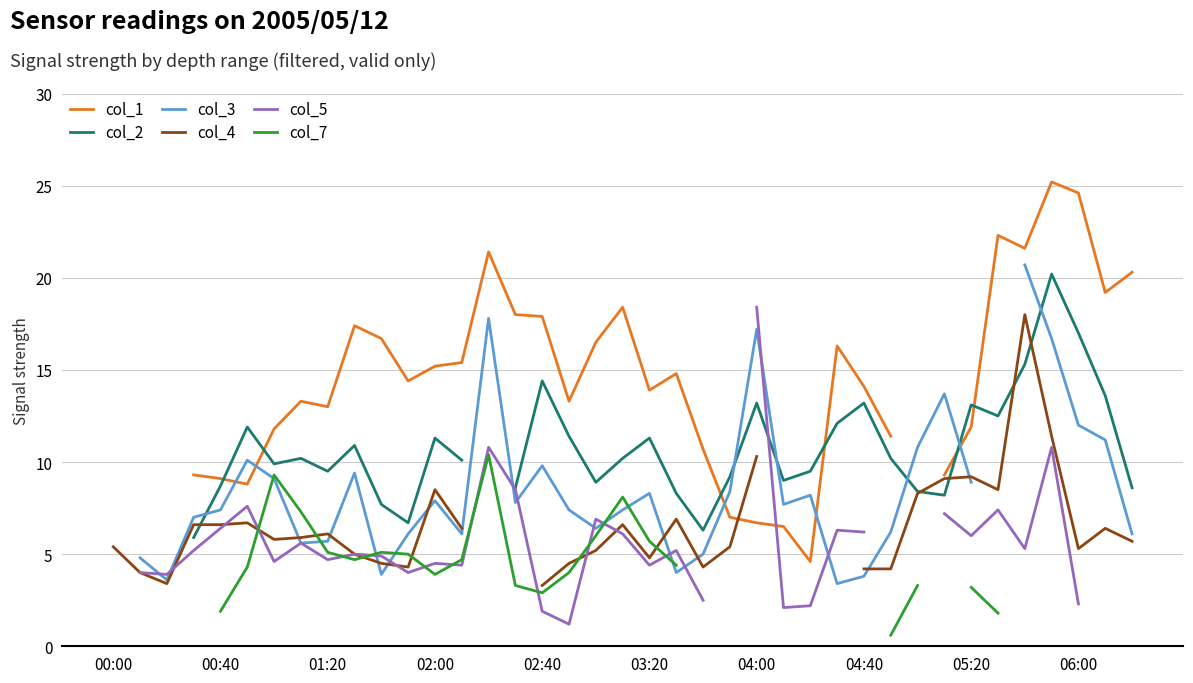

True or false: col_5 has more than 1 points higher than both neighbors.

True